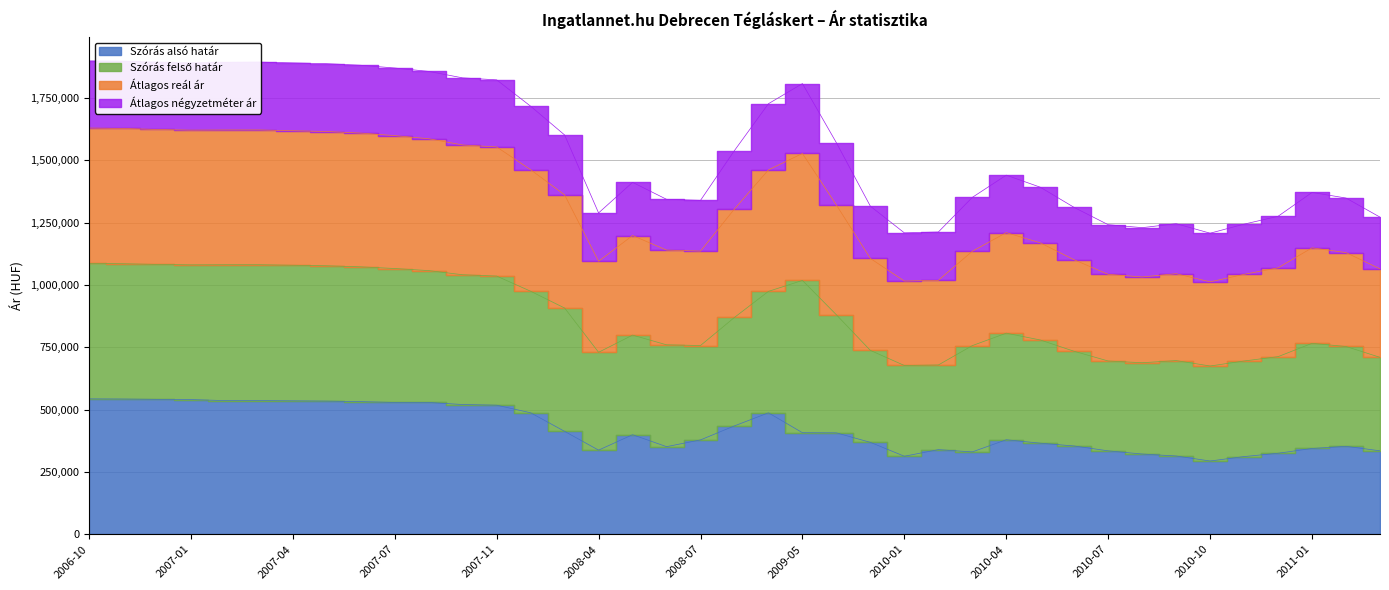

List the labels in order of Átlagos reál ár value, largest first.

2006-10, 2006-11, 2006-12, 2007-03, 2007-02, 2007-01, 2007-04, 2007-05, 2007-06, 2007-07, 2007-08, 2007-10, 2007-11, 2009-05, 2007-12, 2009-02, 2008-03, 2009-09, 2008-08, 2010-04, 2008-05, 2010-05, 2011-01, 2008-06, 2008-07, 2010-03, 2011-02, 2009-11, 2010-06, 2008-04, 2010-12, 2011-03, 2010-09, 2010-11, 2010-07, 2010-08, 2010-02, 2010-01, 2010-10